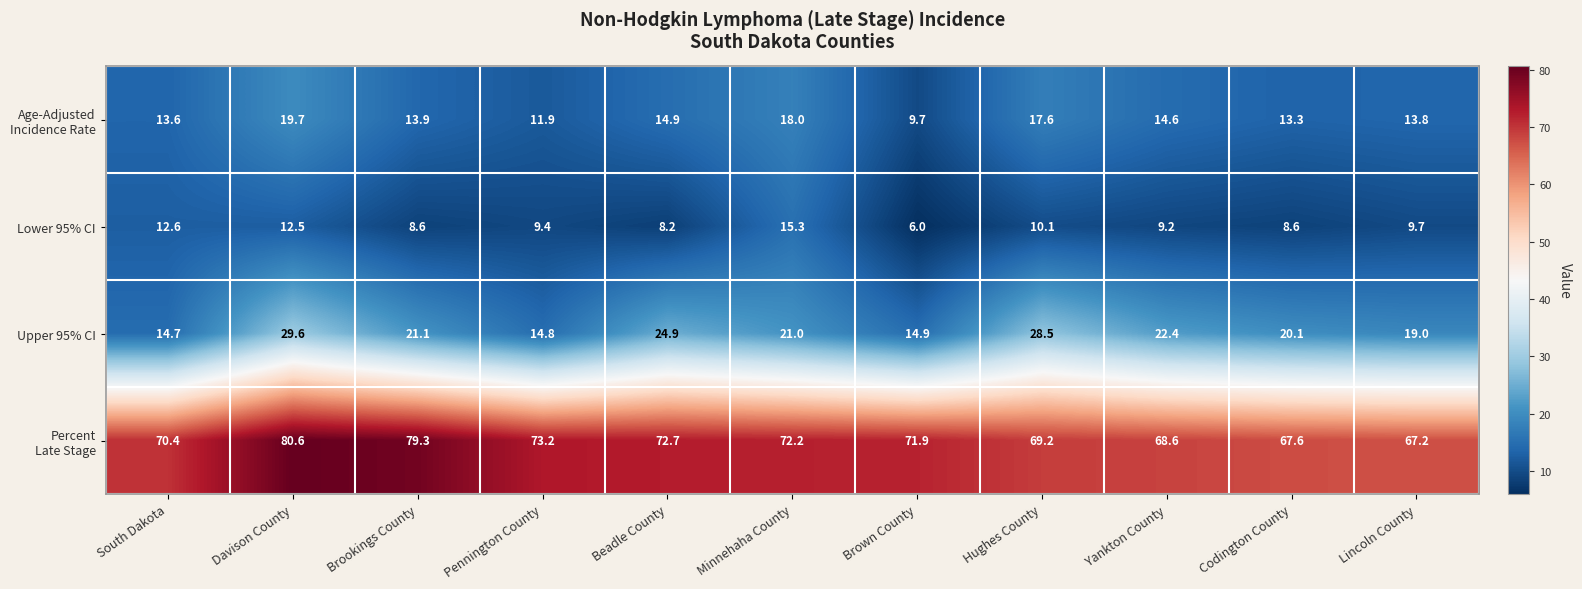

The value of Upper 95% CI at Codington County is 27.6. True or false?

False